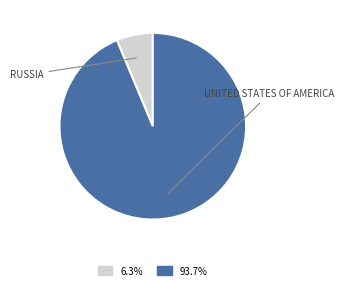

Is there any slice that represents more than half of the pie?

Yes